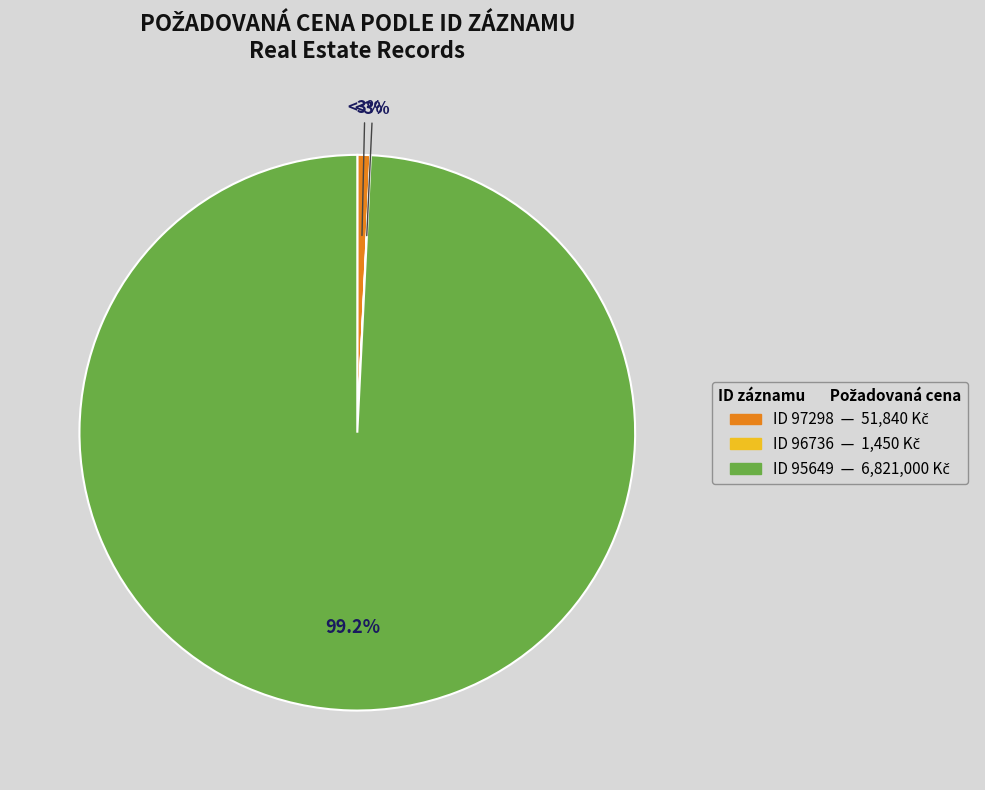

To the nearest percent, what is the difference between the largest and smallest slice percentages?

99%